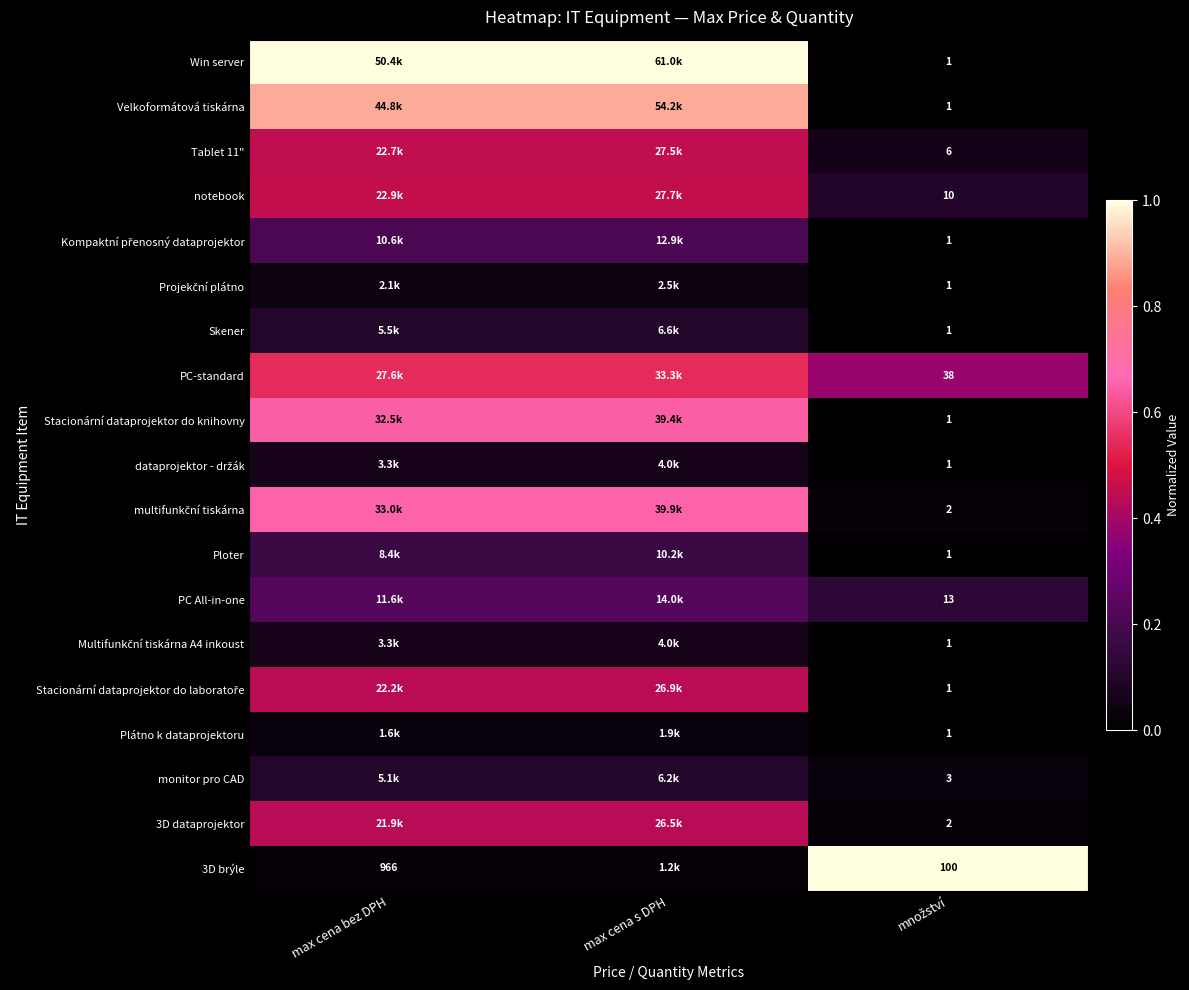

Is the value of Stacionární dataprojektor do knihovny at množství greater than the value of 3D brýle at množství?

No